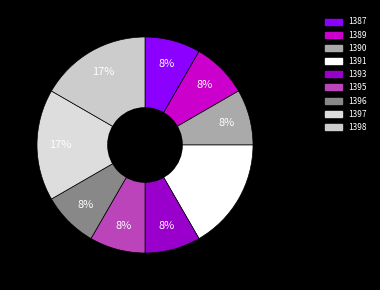

How many slices are in this pie chart?

9